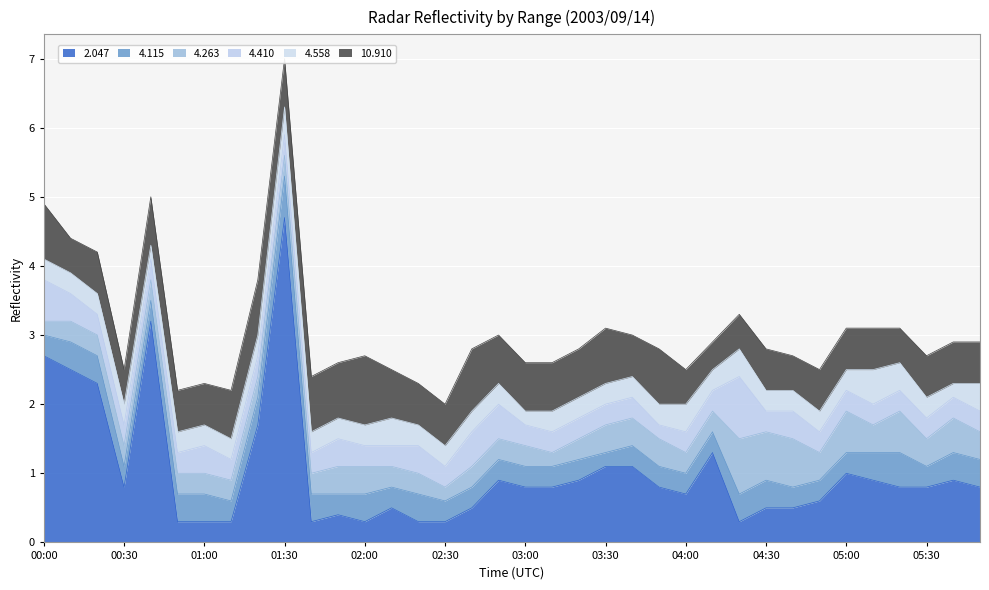

What is the value of the 4.263 point at the 15th from the left?

0.3